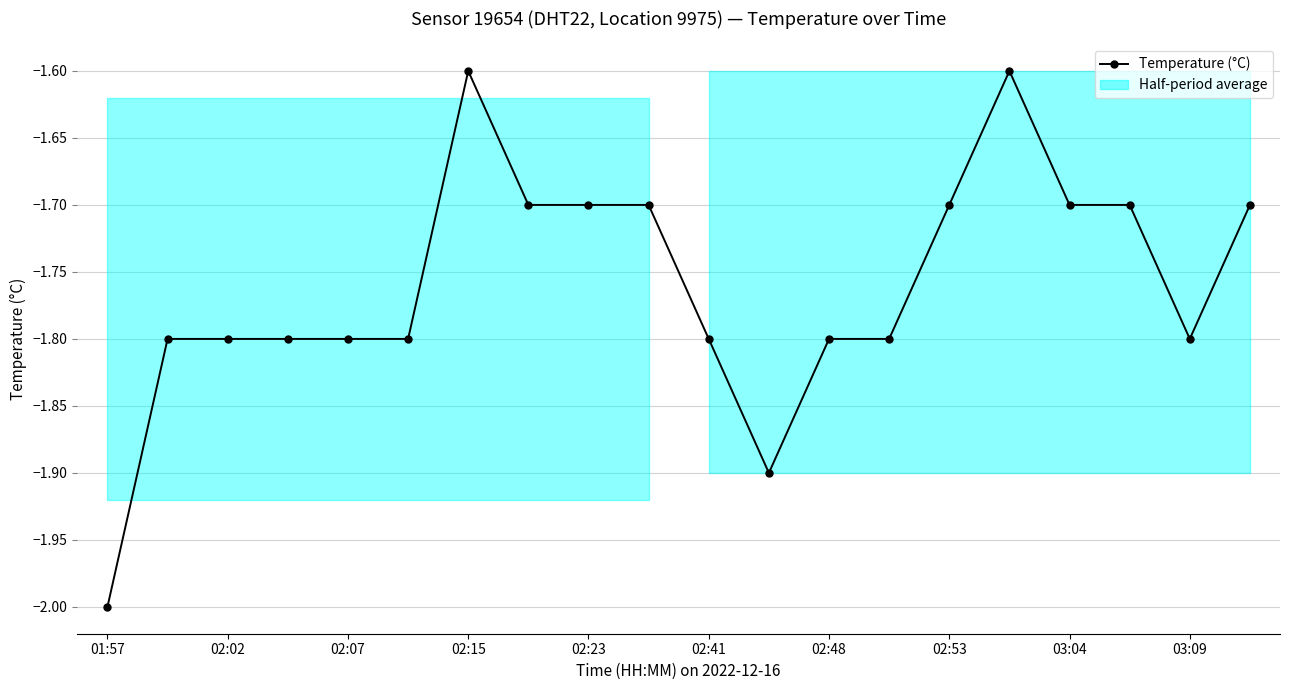

What is the greatest value displayed?

-1.6